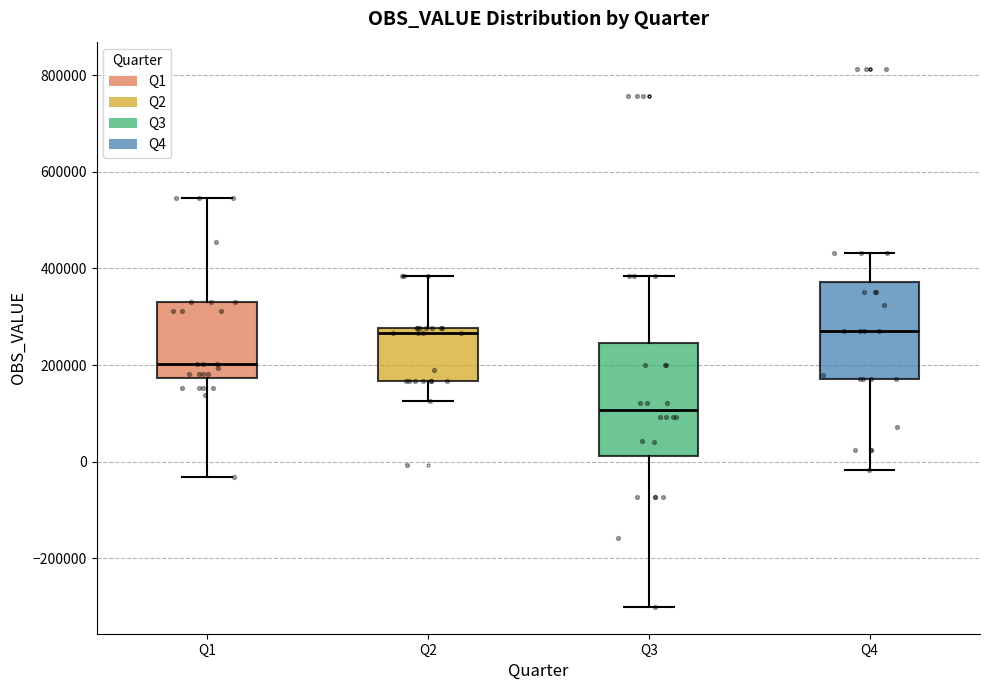

Which box is the tallest, from its lower edge to its upper edge?

Q3